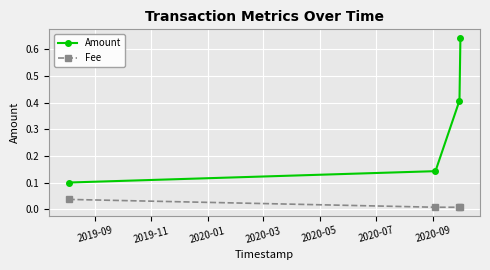

Count the number of data series in this chart.

2